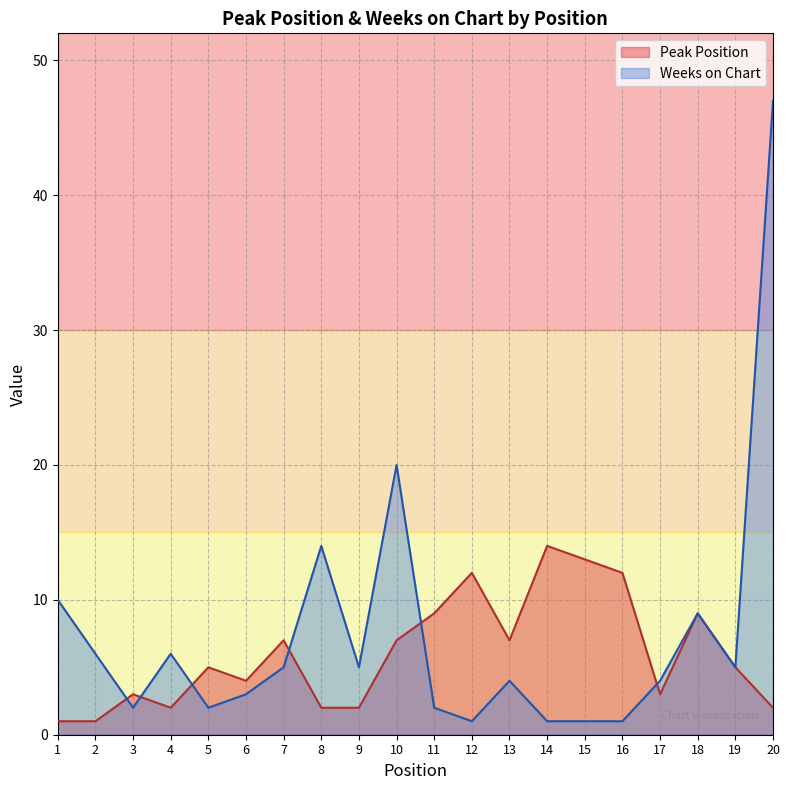

True or false: Weeks on Chart has a value of 9 at 9.

False